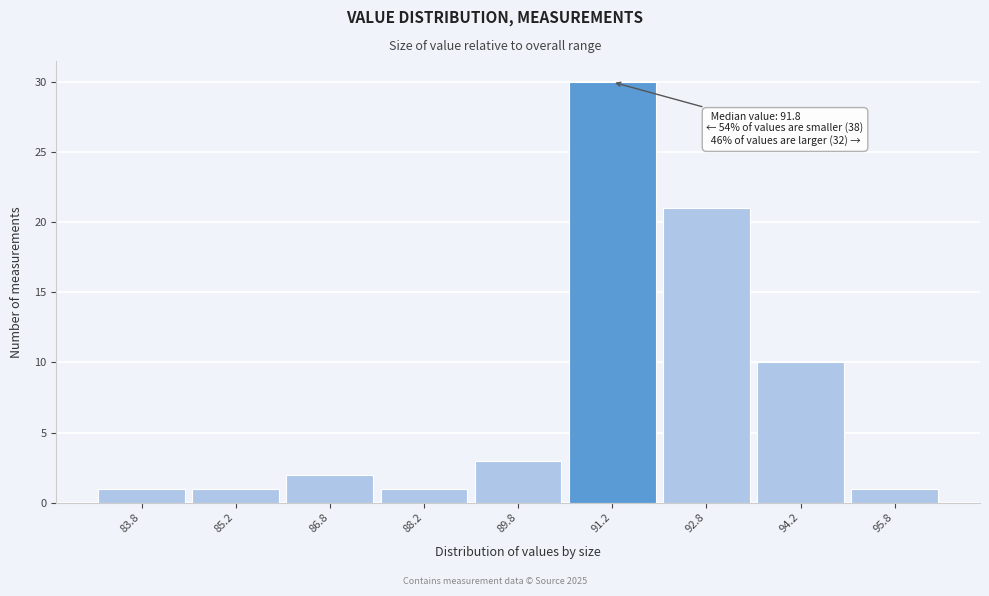

Which range on the x-axis has the tallest bar?

90.5 to 92.0